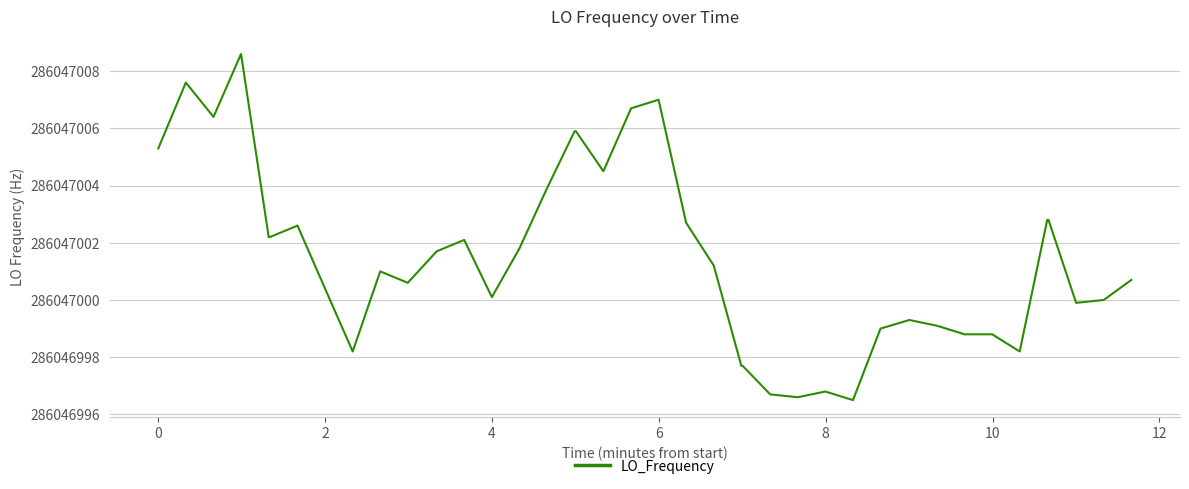

Does the chart have visible grid lines?

Yes